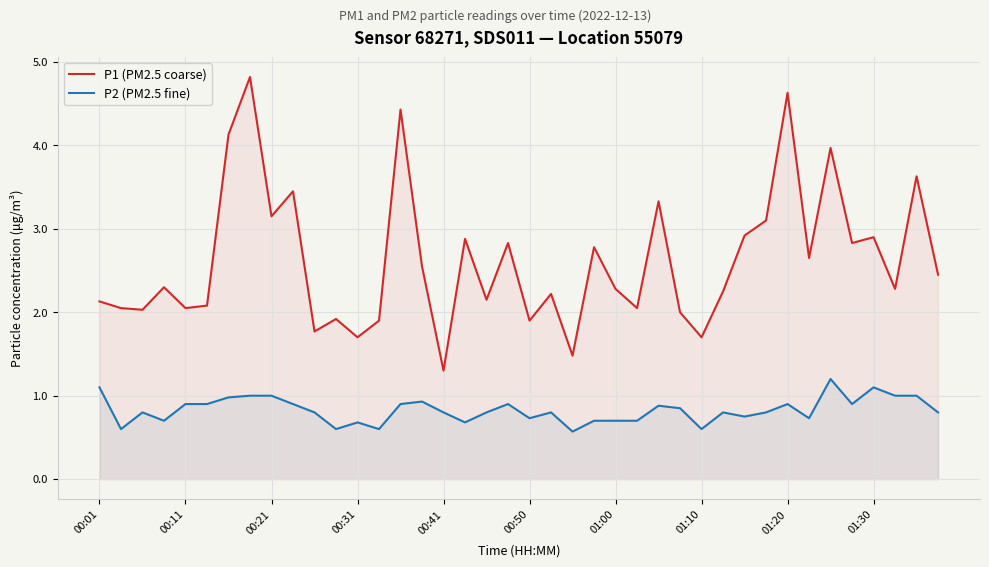

The value of P2 (PM2.5 fine) at 17 is 0.7. True or false?

True